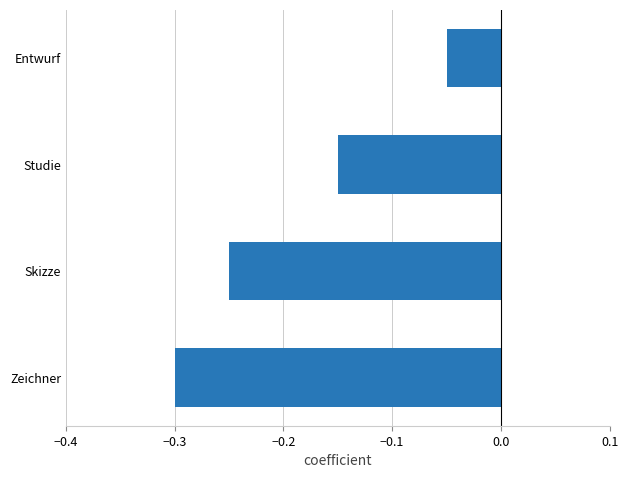

Between Skizze and Studie, which is larger?

Studie